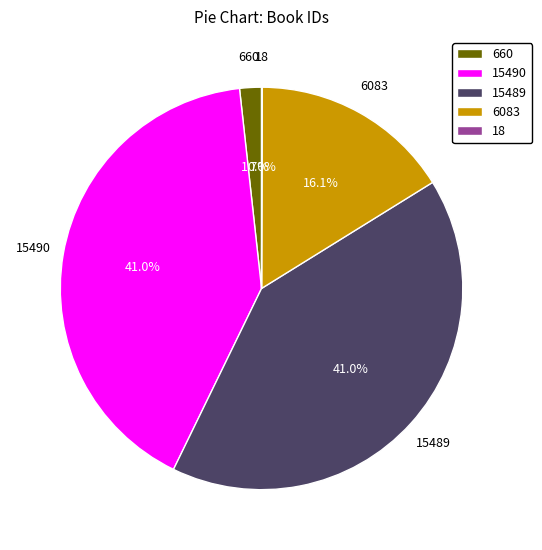

How much of the chart is everything except 660?

98.3%